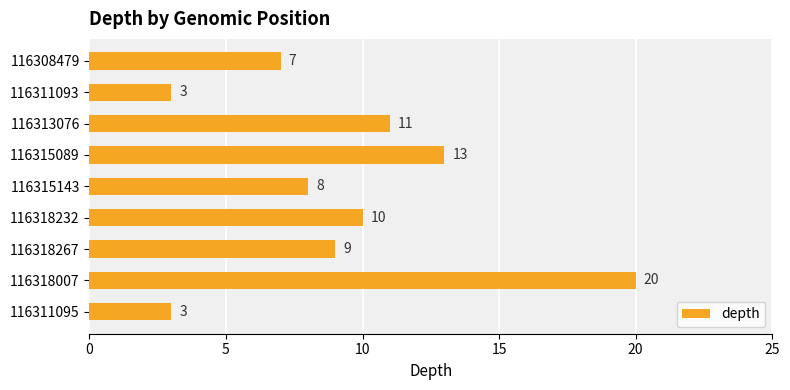

Reading bottom to top, list all the values displayed in this chart.

116311095=3	116318007=20	116318267=9	116318232=10	116315143=8	116315089=13	116313076=11	116311093=3	116308479=7